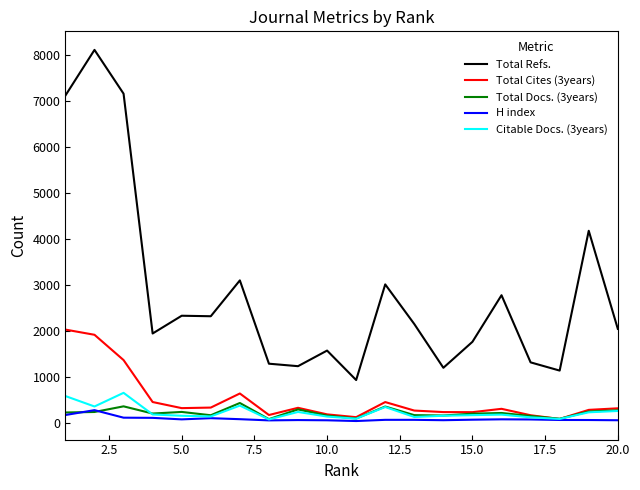

True or false: Total Refs. and Citable Docs. (3years) cross at least once.

False